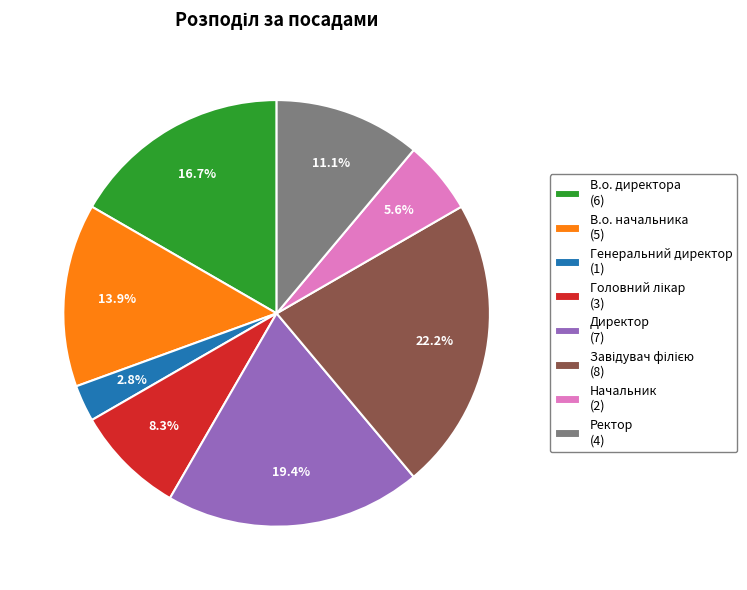

Which category has the smallest portion of the pie?

Генеральний директор